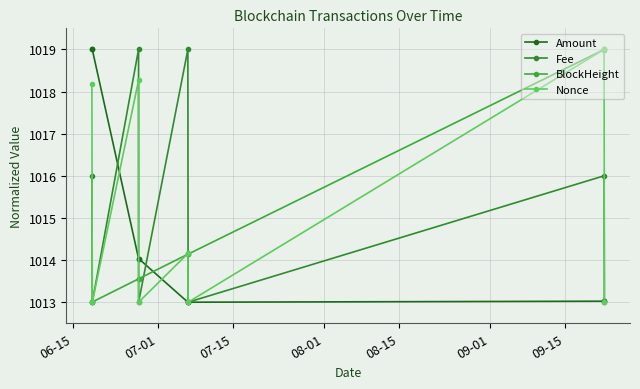

Is this an area chart (filled region under the line)?

No